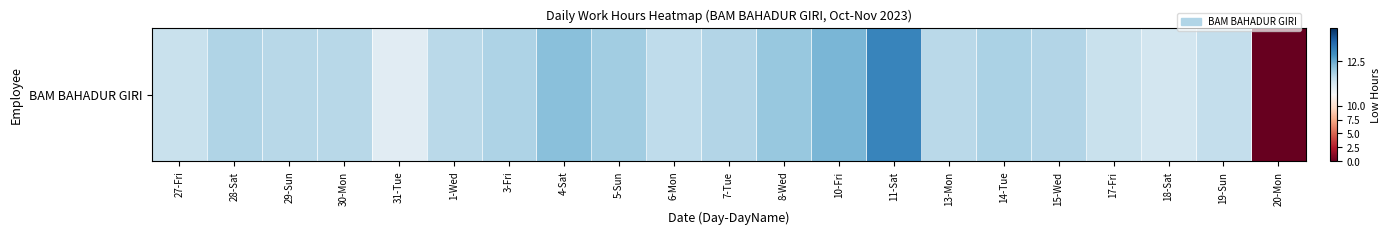

What is the ratio of the value at 19-Sun to the value at 31-Tue?

1.0